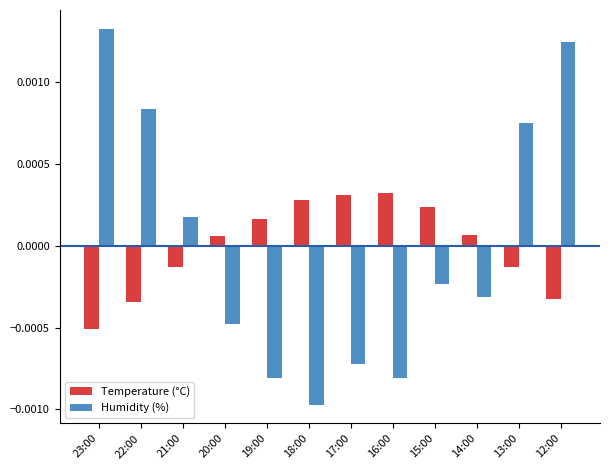

At how many categories does at least one series exceed 0?

12